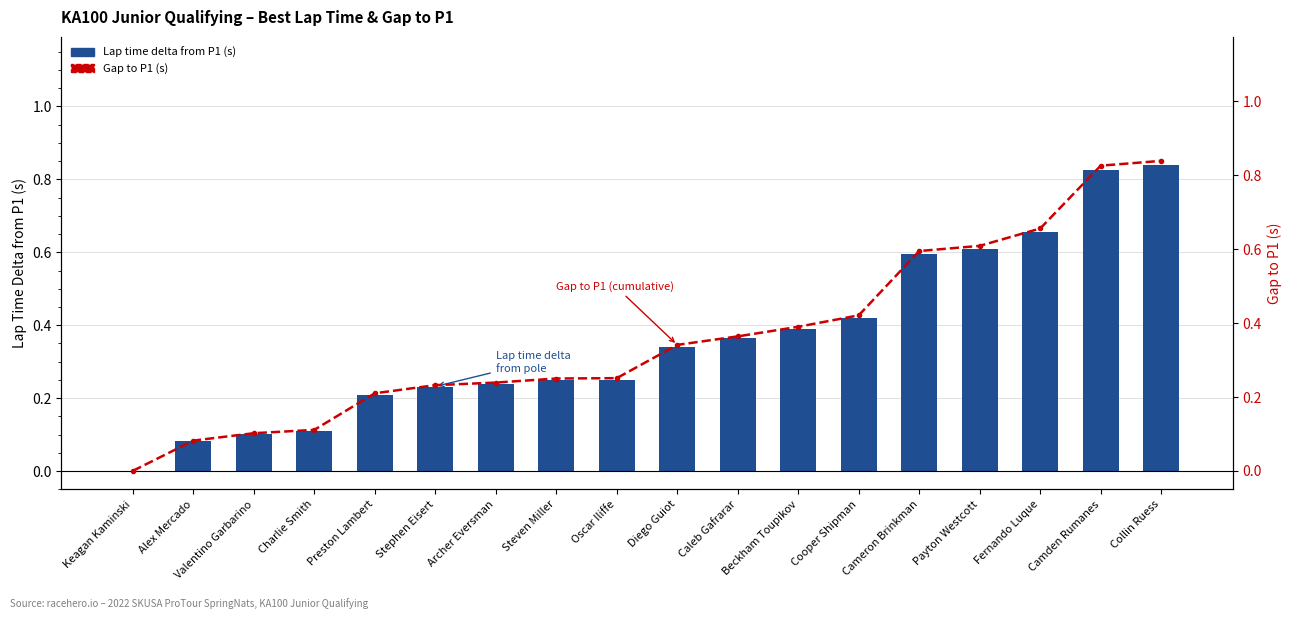

Is it true that Gap to P1 (s) equals 0.2 at Fernando Luque?

False